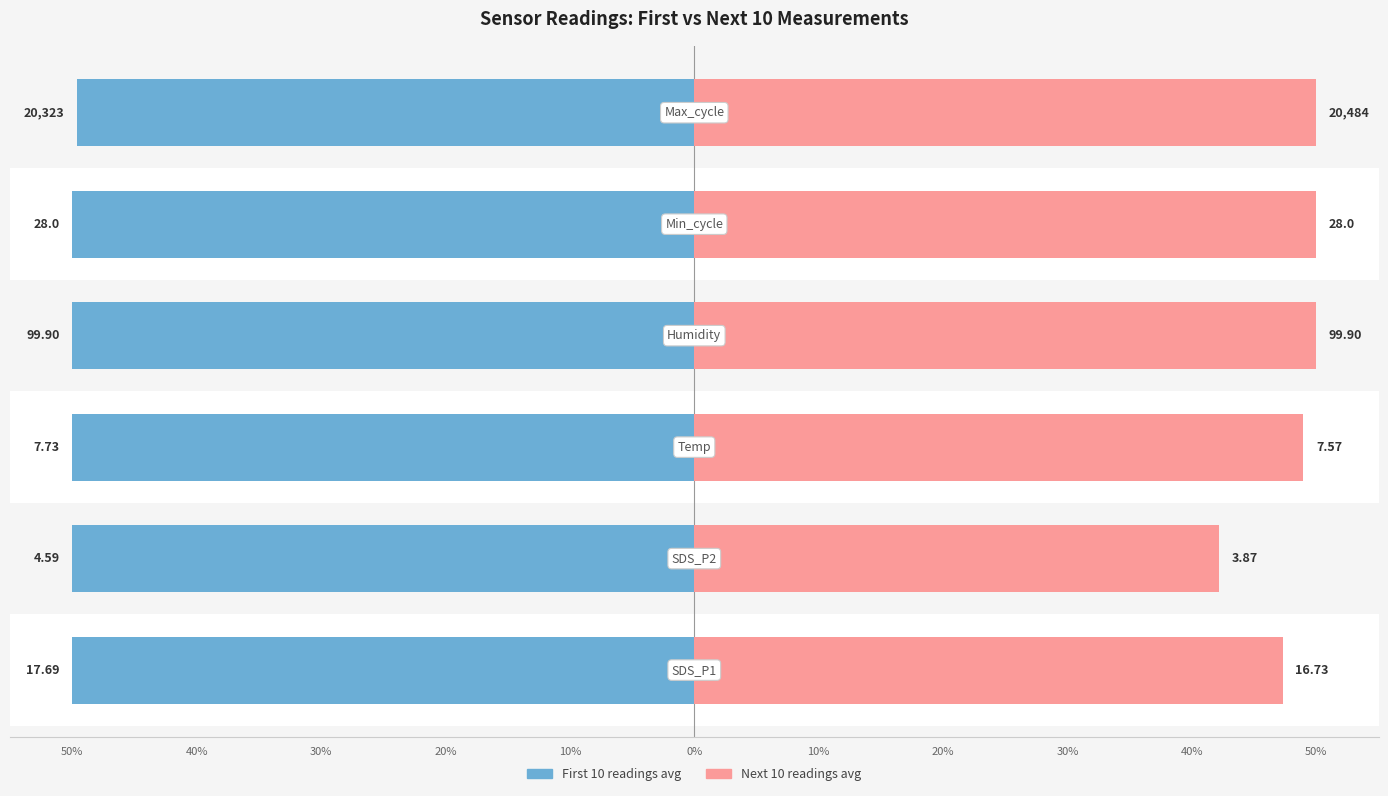

What is the spread (max minus min) of values at 10%?

100.0